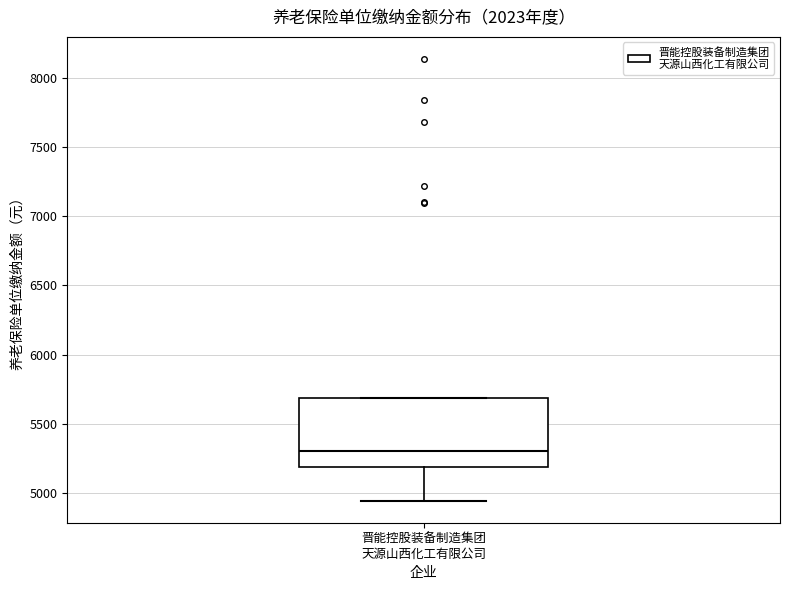

Transcribe this box plot: give where the median line is, the range the box spans, and where the two whiskers end, as read against the y-axis. The values are not printed on the chart, so give them approximately, as read against the axis.

median 5300, box 5200 to 5700, whiskers 4950 to 5700